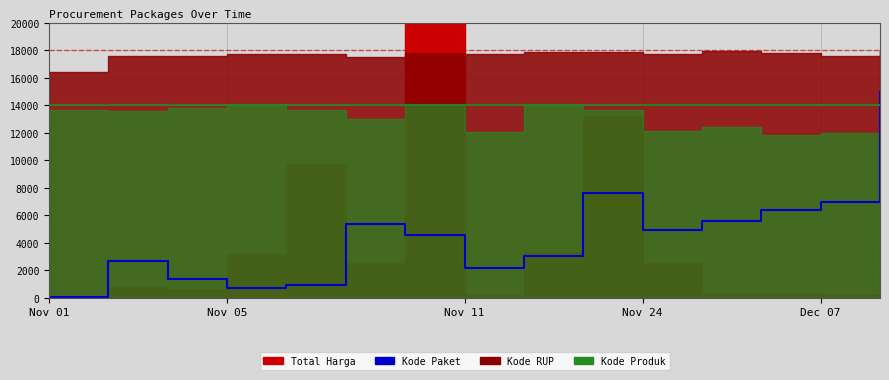

Approximately how many times larger is the value at 9 compared to Nov 01?

124.3